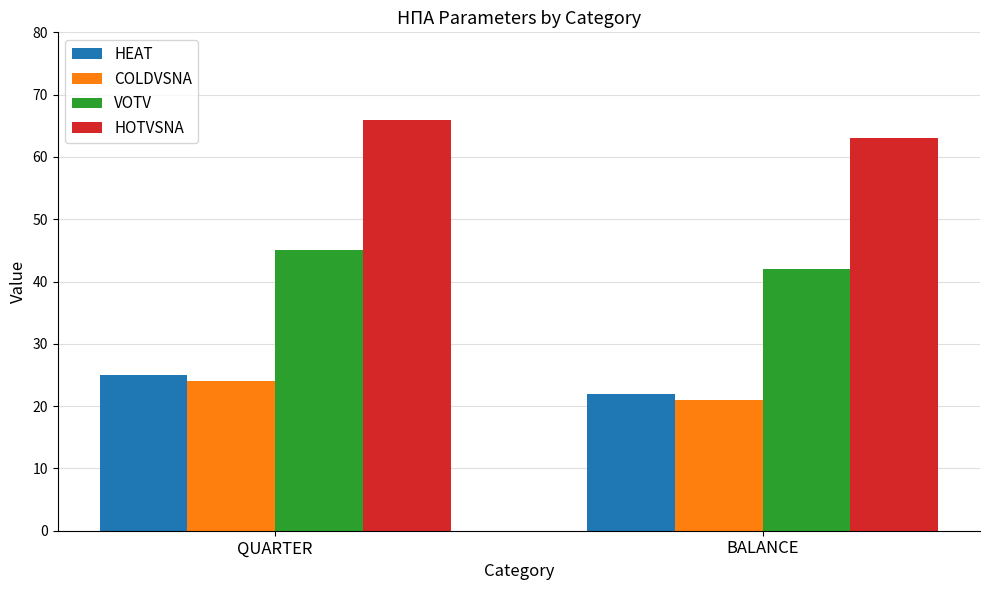

What value does the VOTV series have at BALANCE?

42